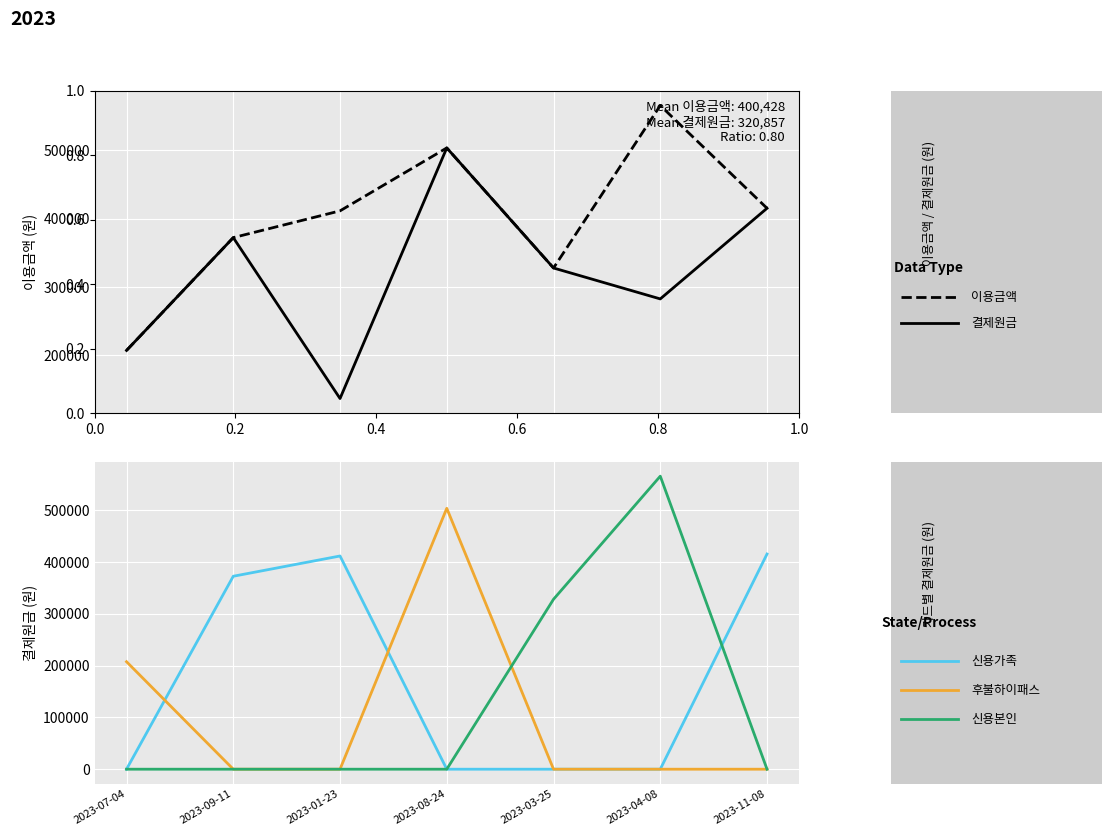

True or false: 결제원금 has more than 1 points higher than both neighbors.

True